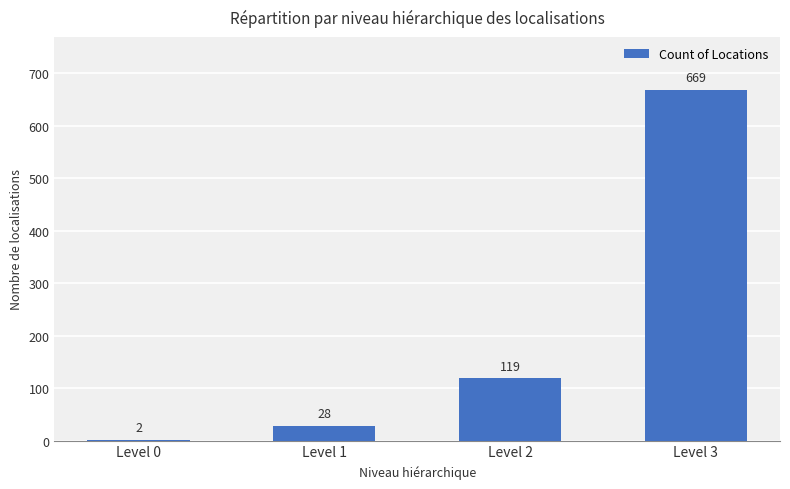

What is the ratio of the value at Level 3 to the value at Level 1?

23.9